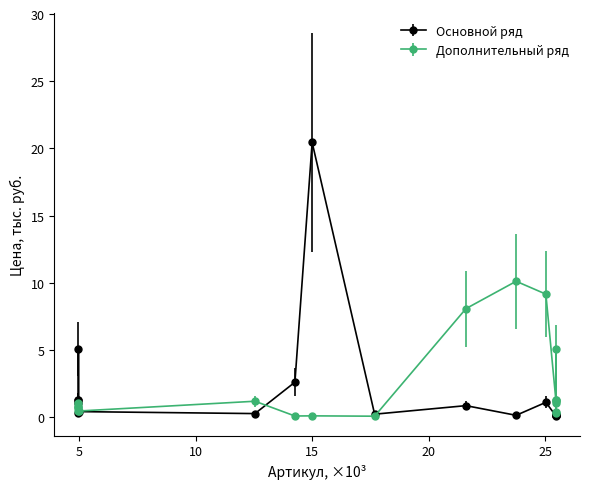

What are all the series names shown in the legend?

Основной ряд, Дополнительный ряд